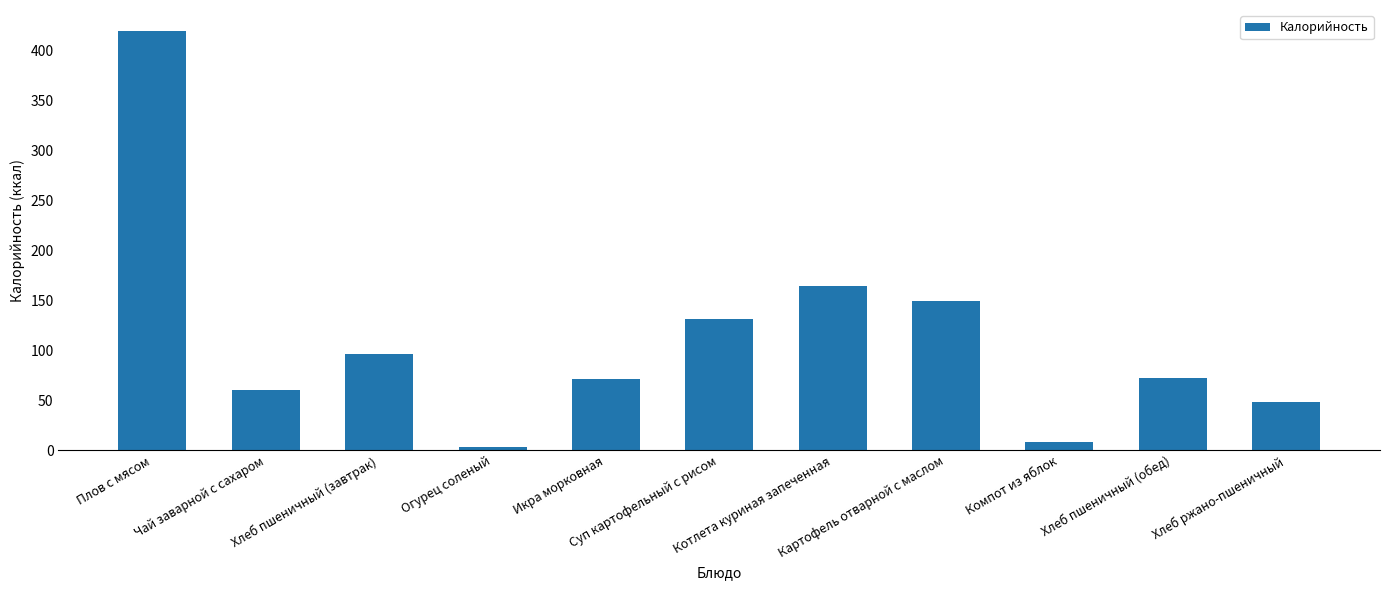

What is the value of the 3rd bar from the left?

96.4